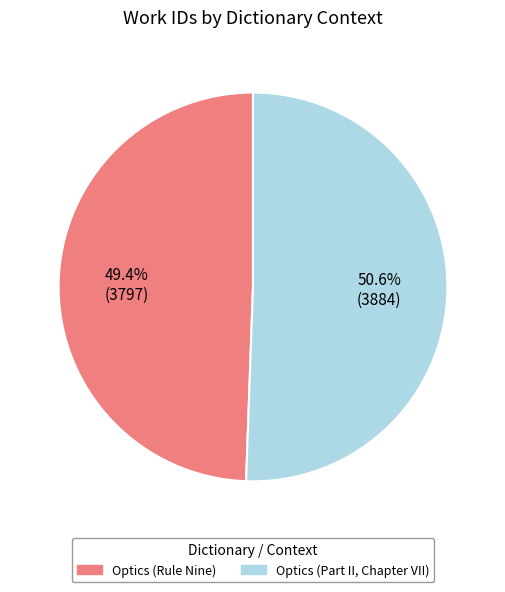

Rank the categories by value from lowest to highest.

Optics (Rule Nine), Optics (Part II, Chapter VII)